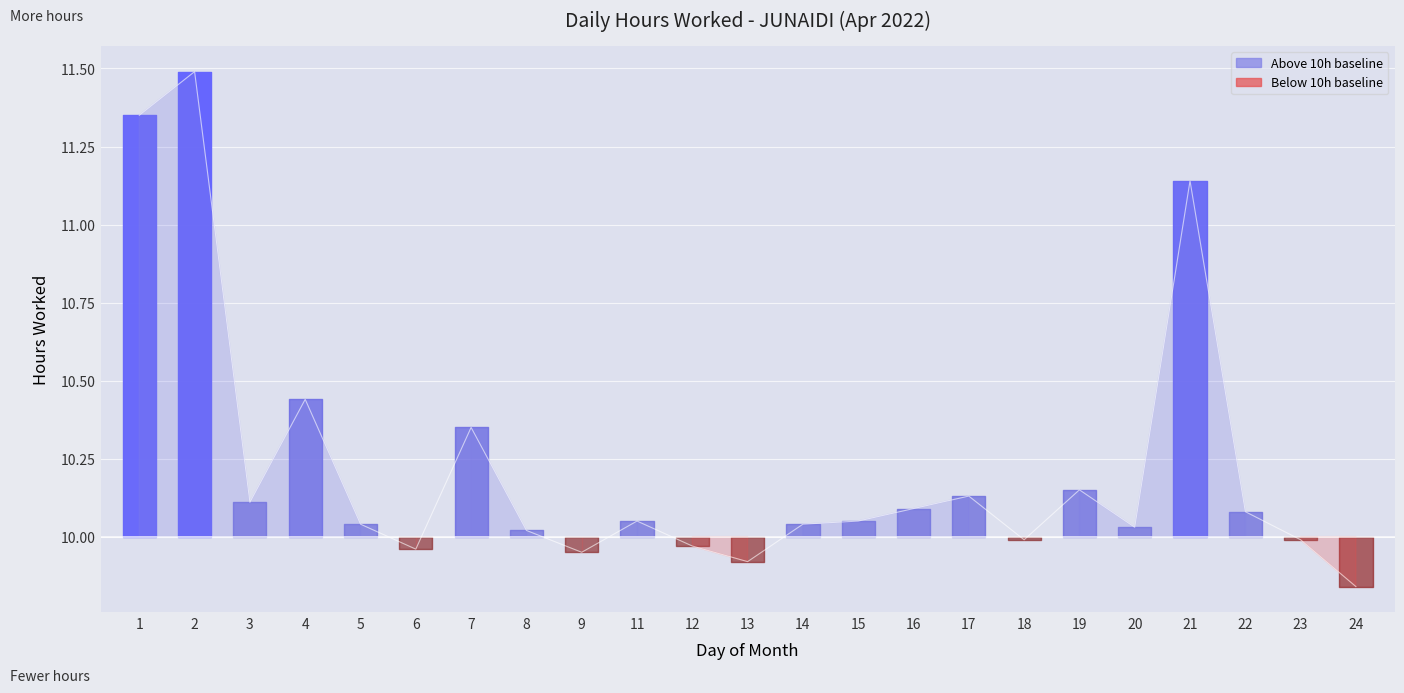

The value at 2 is 15.7. True or false?

False